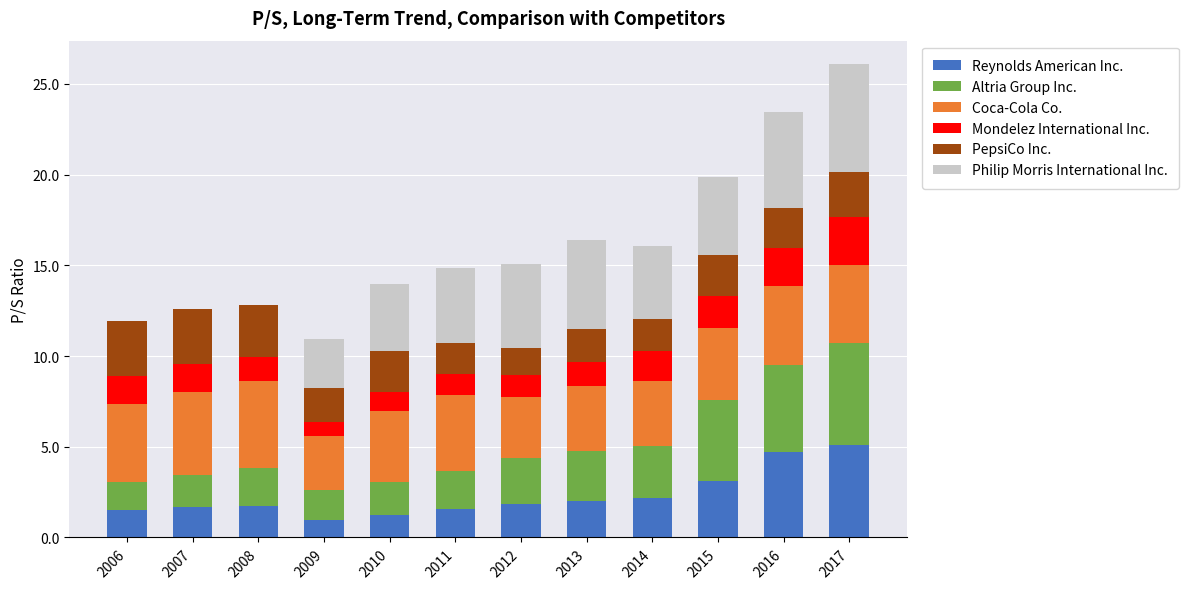

What is the sum of the Reynolds American Inc. values at 2012 and 2007?

3.5